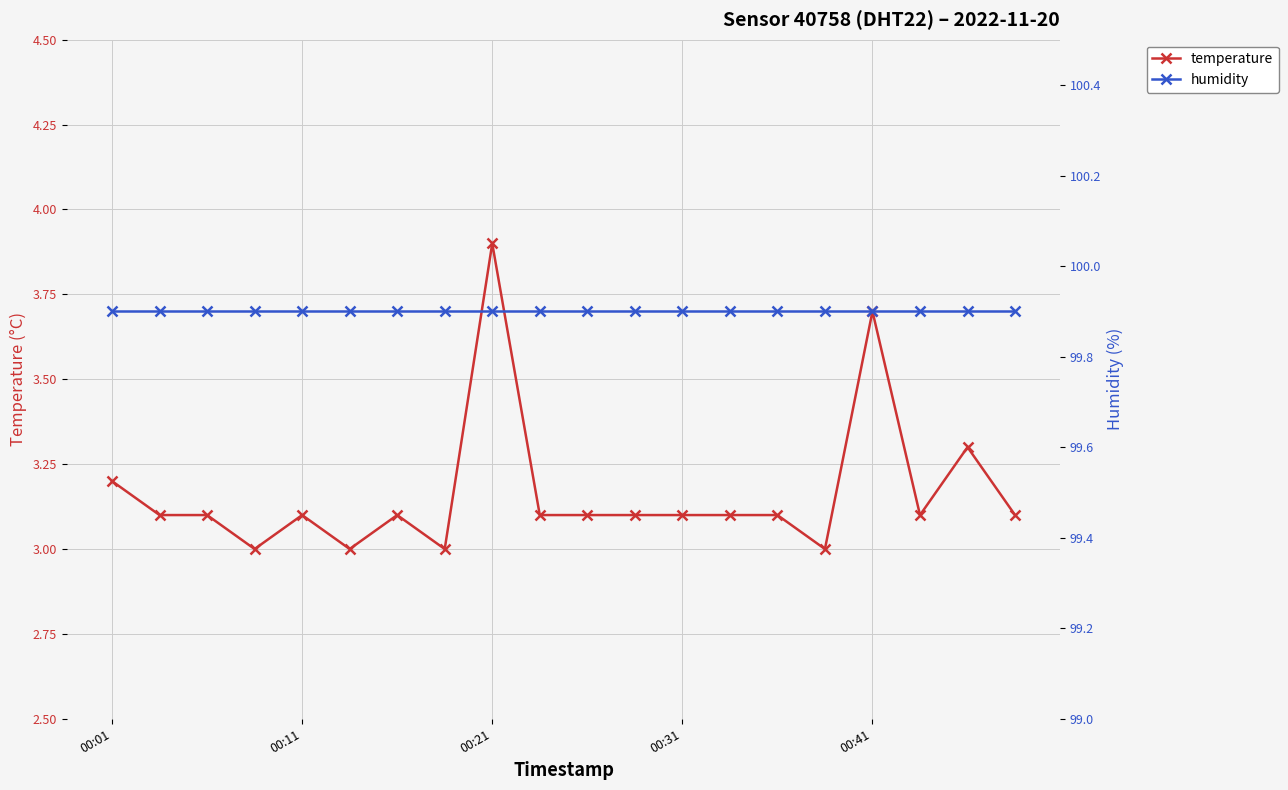

Reading left to right, transcribe all the data shown in this chart.

temperature: 3.2	3.1	3.1	3.0	3.1	3.0	3.1	3.0	3.9	3.1	3.1	3.1	3.1	3.1	3.1	3.0	3.7	3.1	3.3	3.1
humidity: 99.9	99.9	99.9	99.9	99.9	99.9	99.9	99.9	99.9	99.9	99.9	99.9	99.9	99.9	99.9	99.9	99.9	99.9	99.9	99.9